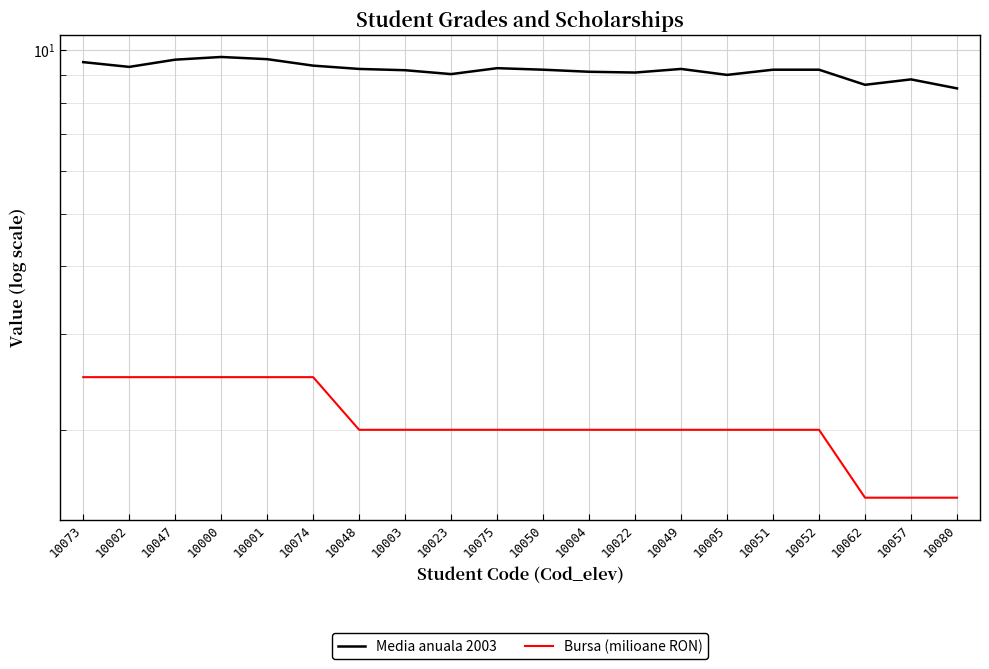

What is the value of the Bursa (milioane RON) point at the 11th from the left?

2.0